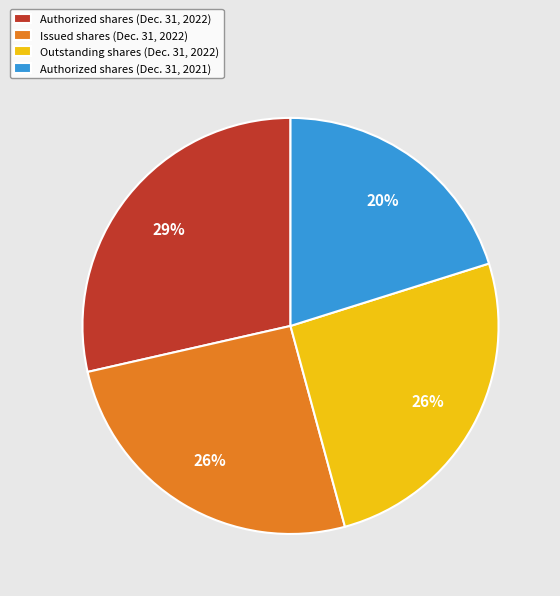

Is it true that Authorized shares (Dec. 31, 2021) is 20% of the pie?

True